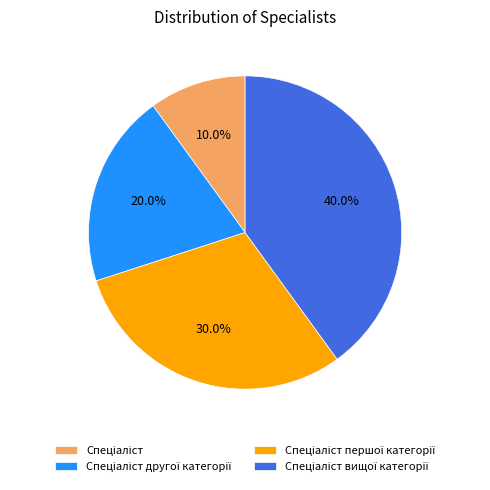

To the nearest percent, what is the average slice percentage?

25%